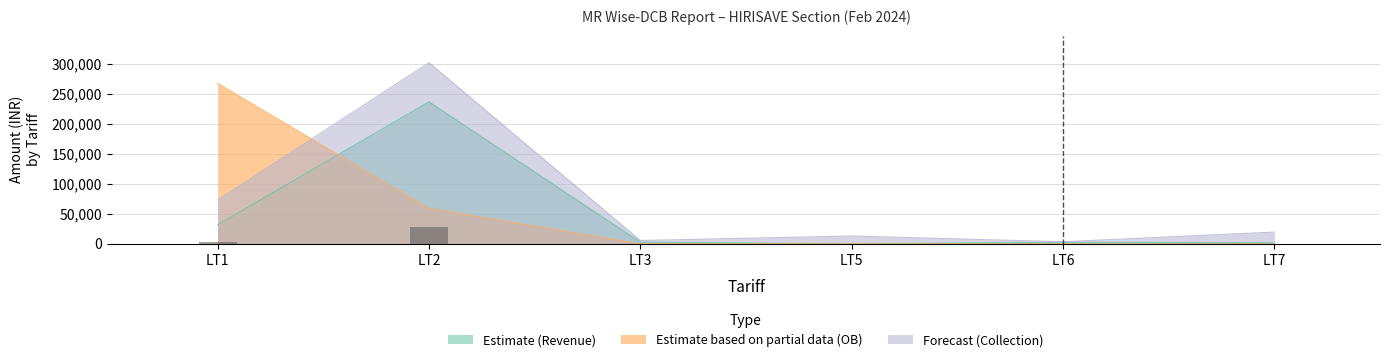

How many data points does each series have?

6